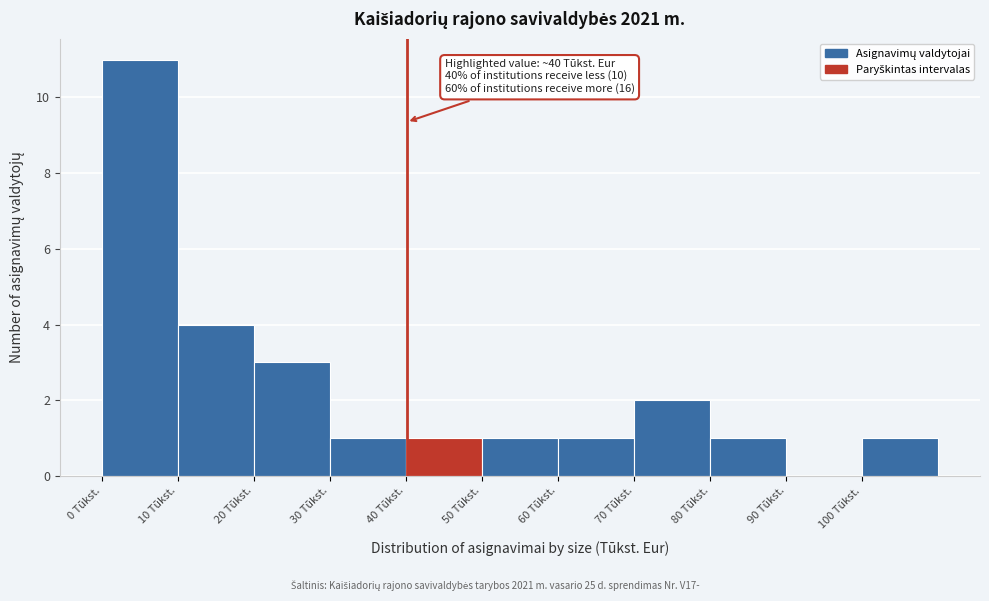

Which range on the x-axis has the tallest bar?

0 to 10